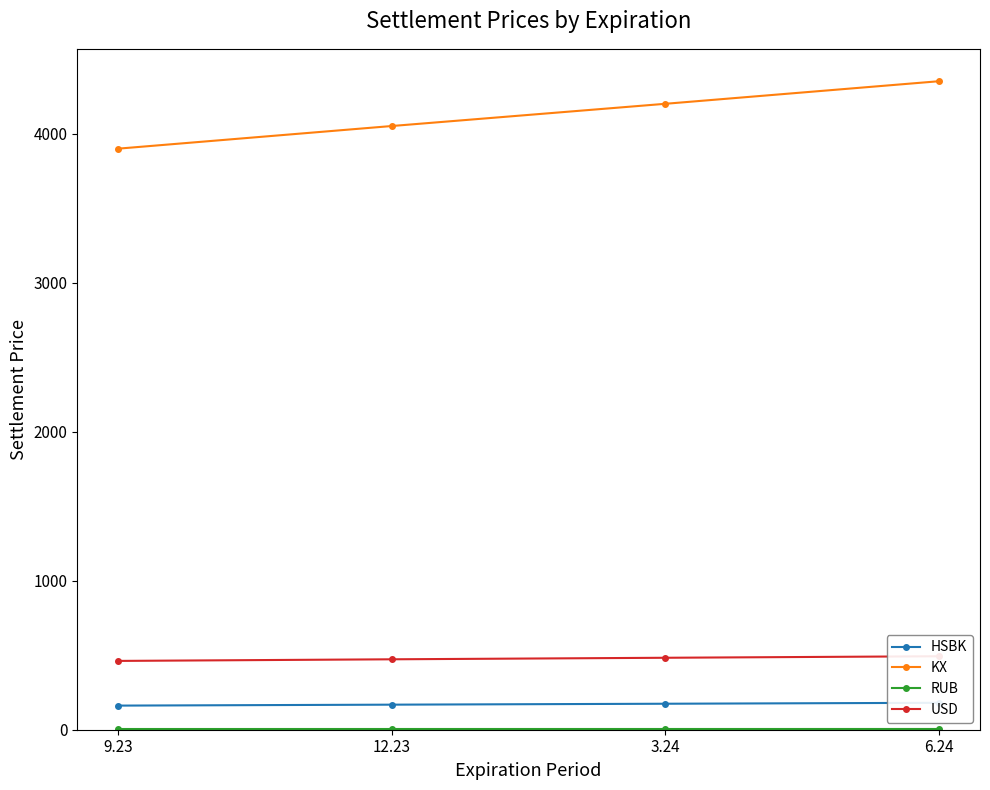

True or false: RUB and KX cross at least once.

False